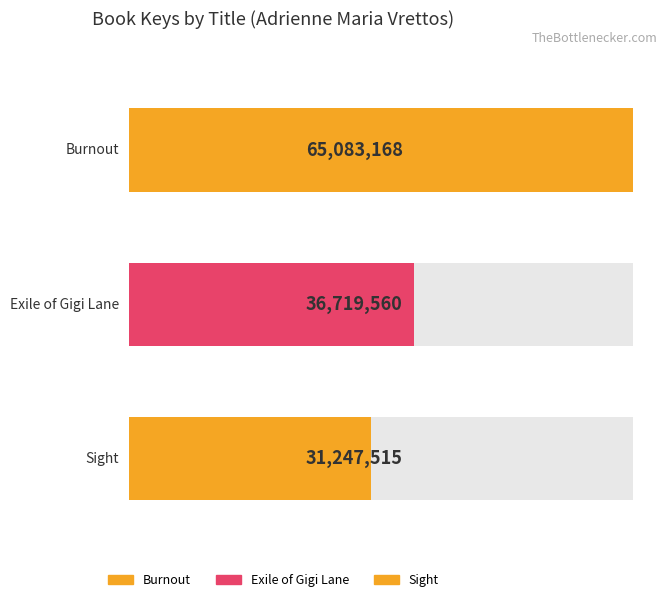

What is the greatest value displayed?

65083168